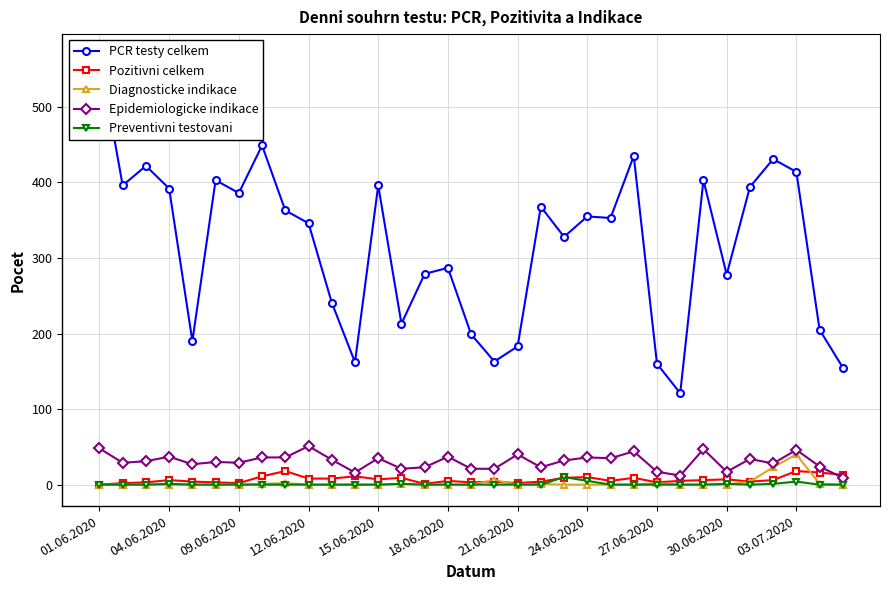

What are all the series names shown in the legend?

PCR testy celkem, Pozitivni celkem, Diagnosticke indikace, Epidemiologicke indikace, Preventivni testovani